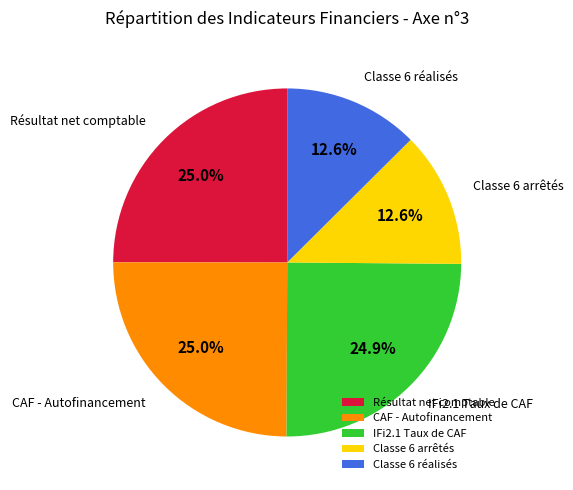

Which has a higher value, Classe 6 arrêtés or IFi2.1 Taux de CAF?

IFi2.1 Taux de CAF